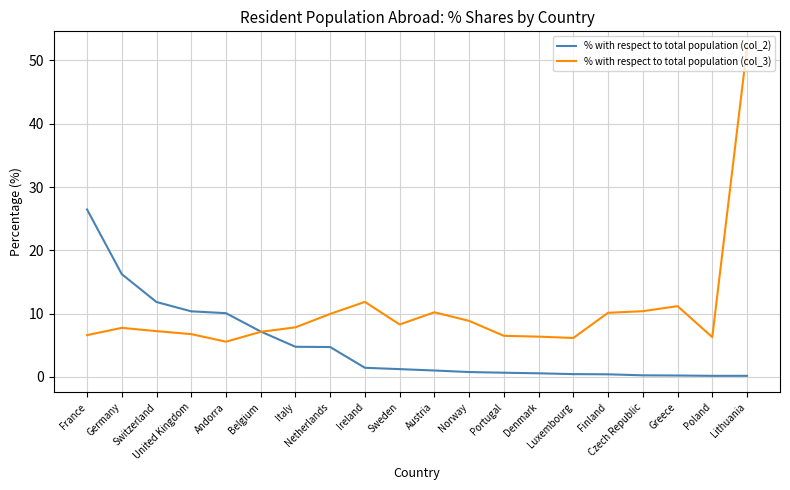

What is the sum of the % with respect to total population (col_2) values at Ireland and Luxembourg?

1.9